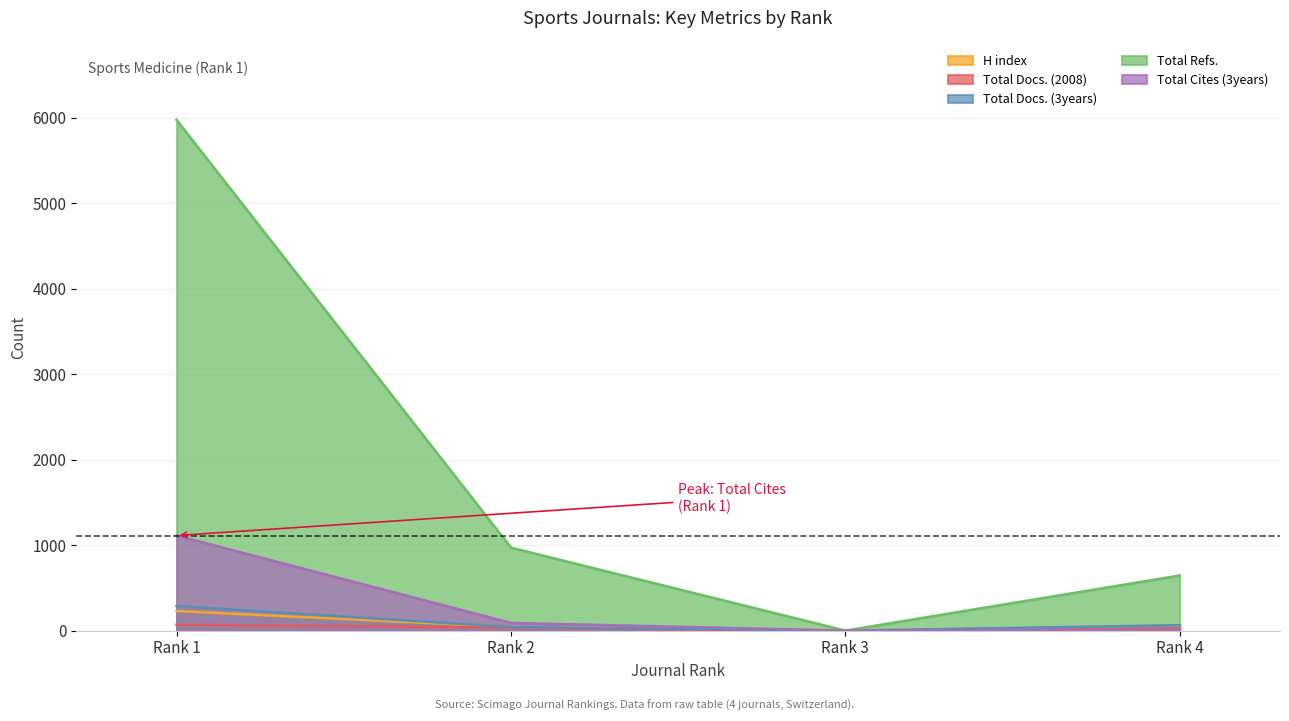

At Rank 2, list the series in order from largest to smallest.

Total Refs., Total Cites (3years), H index, Total Docs. (3years), Total Docs. (2008)